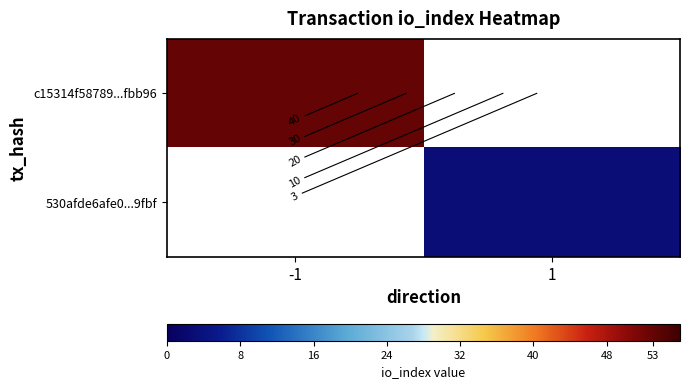

At which label is c15314f58789...fbb96 closest to 53?

-1